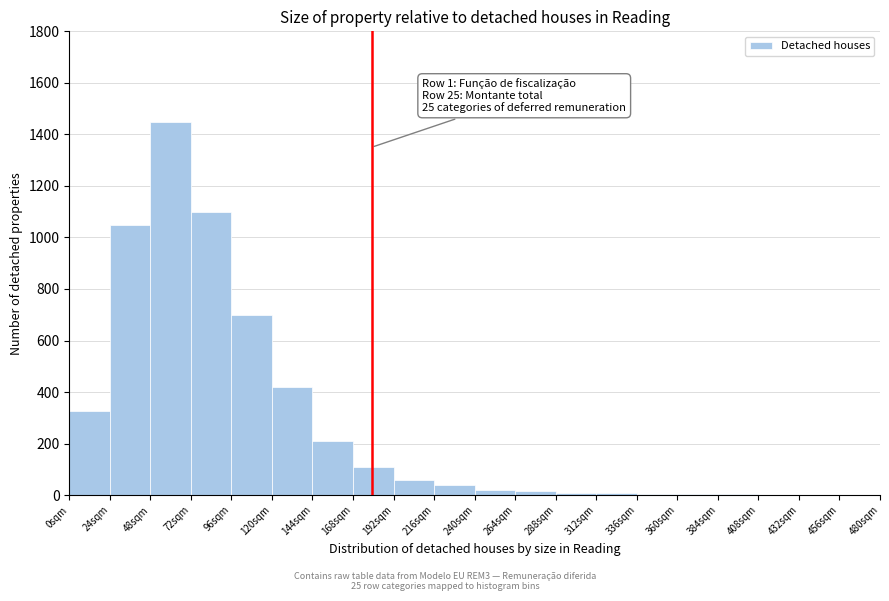

Over which range of the x-axis is the bar tallest?

48 to 72